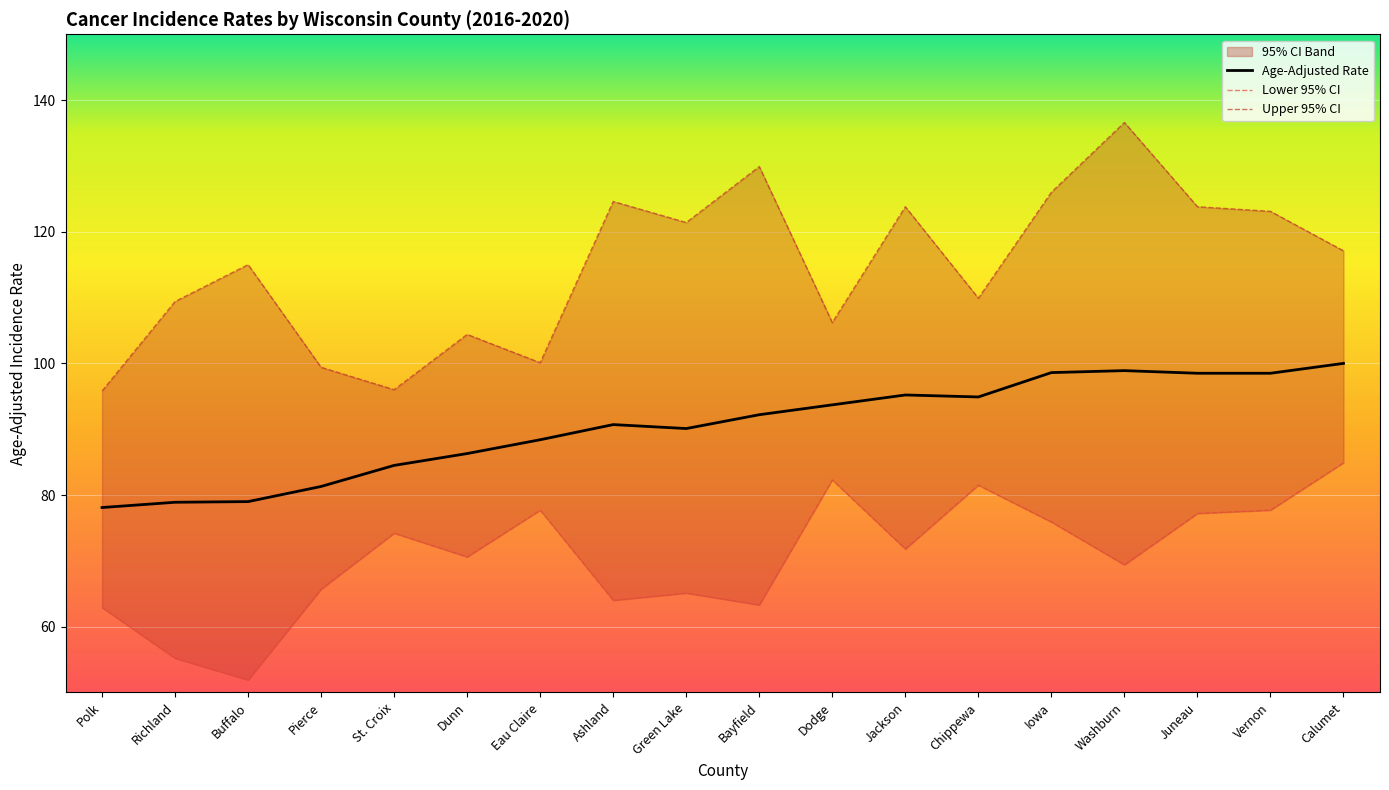

Which category has the highest value in the Age-Adjusted Rate series?

Calumet